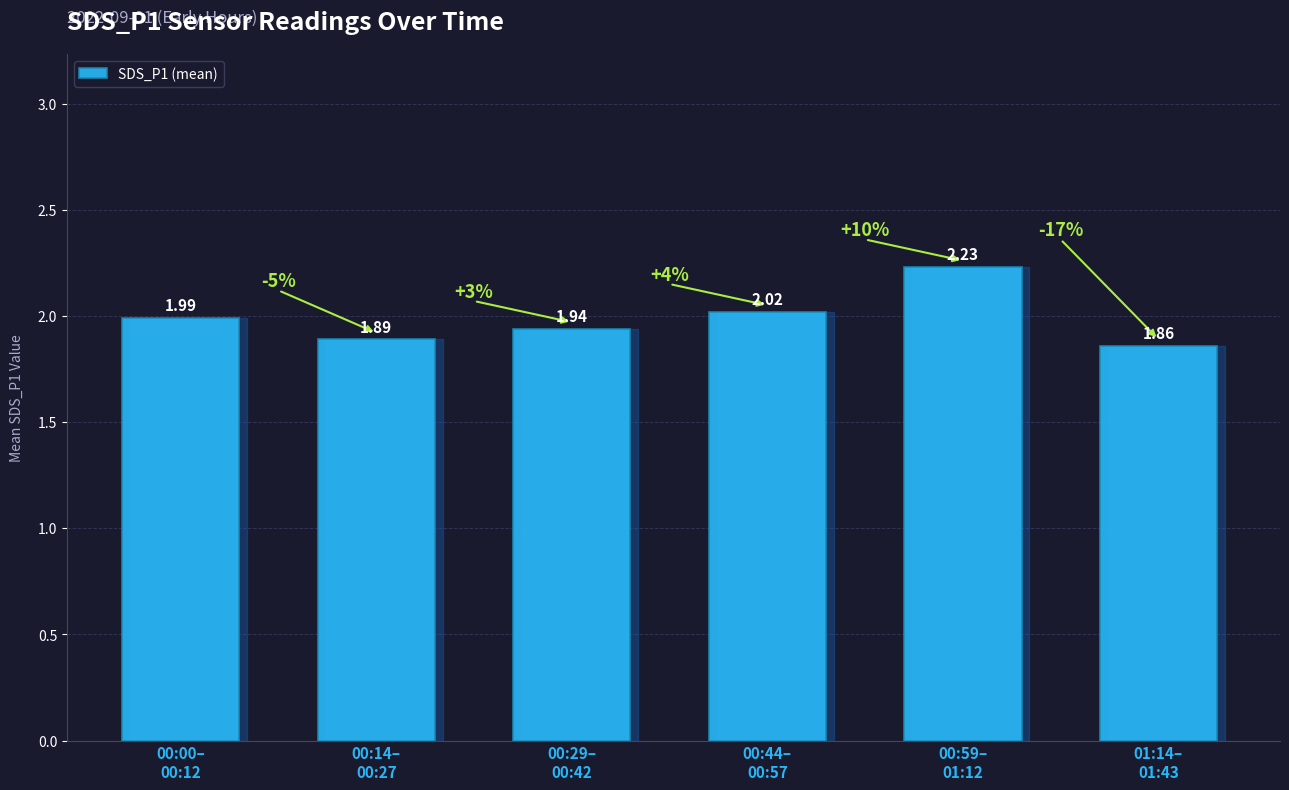

What is the difference between the maximum and minimum values?

0.4